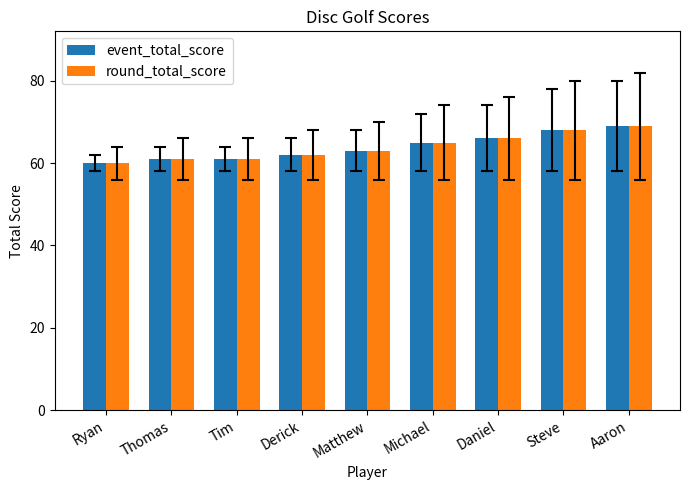

How many round_total_score values are between 61 and 66?

6